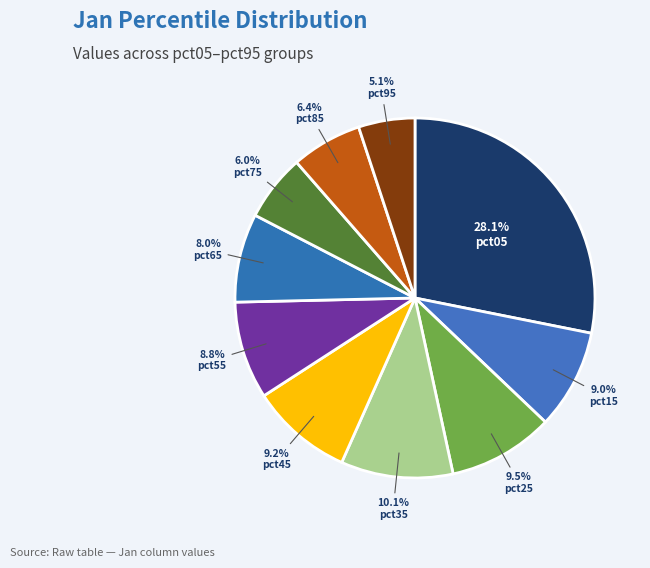

Between pct95 and pct75, which is larger?

pct75